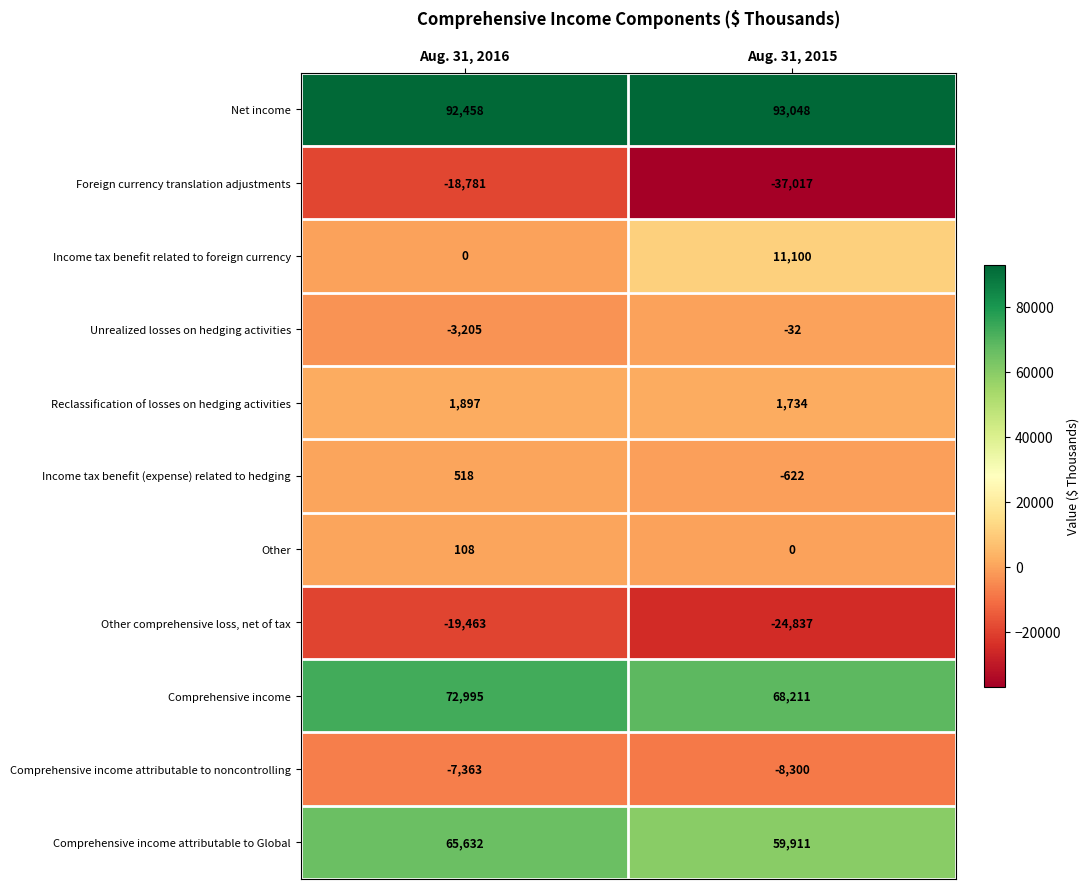

Rank the series by their maximum value, from lowest to highest.

Other comprehensive loss, net of tax, Foreign currency translation adjustments, Comprehensive income attributable to noncontrolling, Unrealized losses on hedging activities, Other, Income tax benefit (expense) related to hedging, Reclassification of losses on hedging activities, Income tax benefit related to foreign currency, Comprehensive income attributable to Global, Comprehensive income, Net income